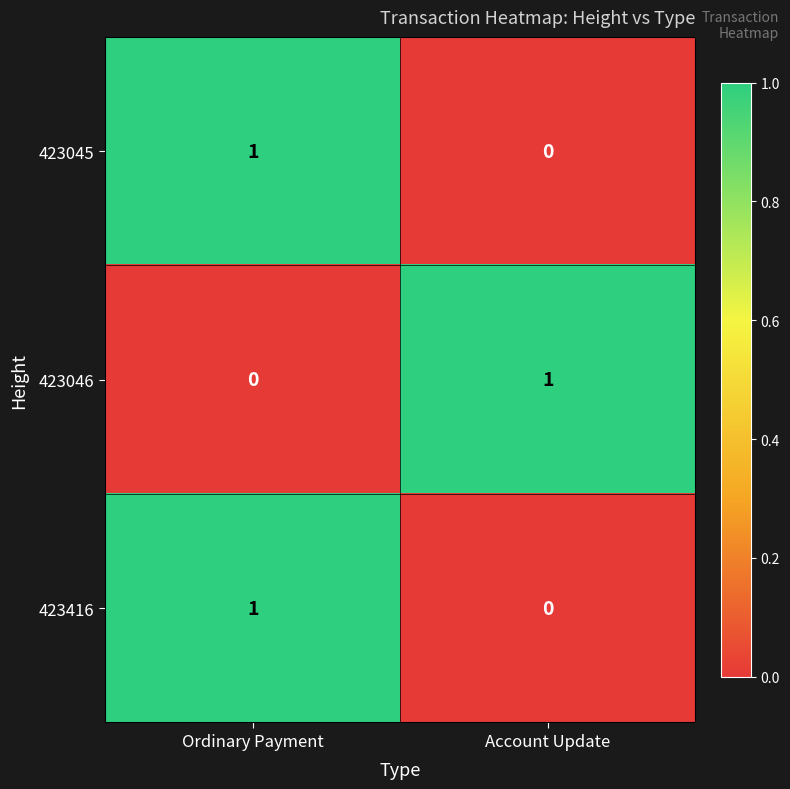

Where is 423416 nearest to the value 0?

Account Update